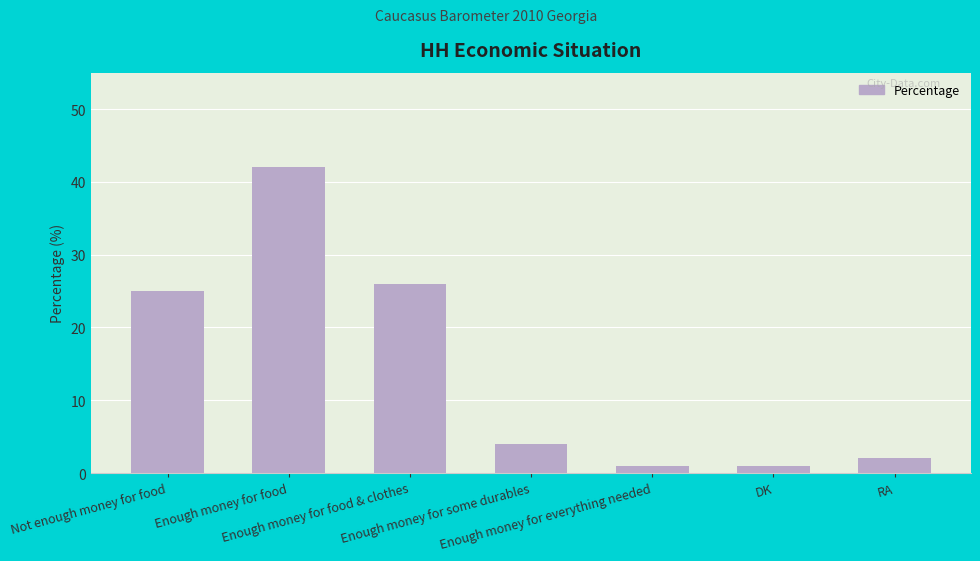

What is the average value?

14